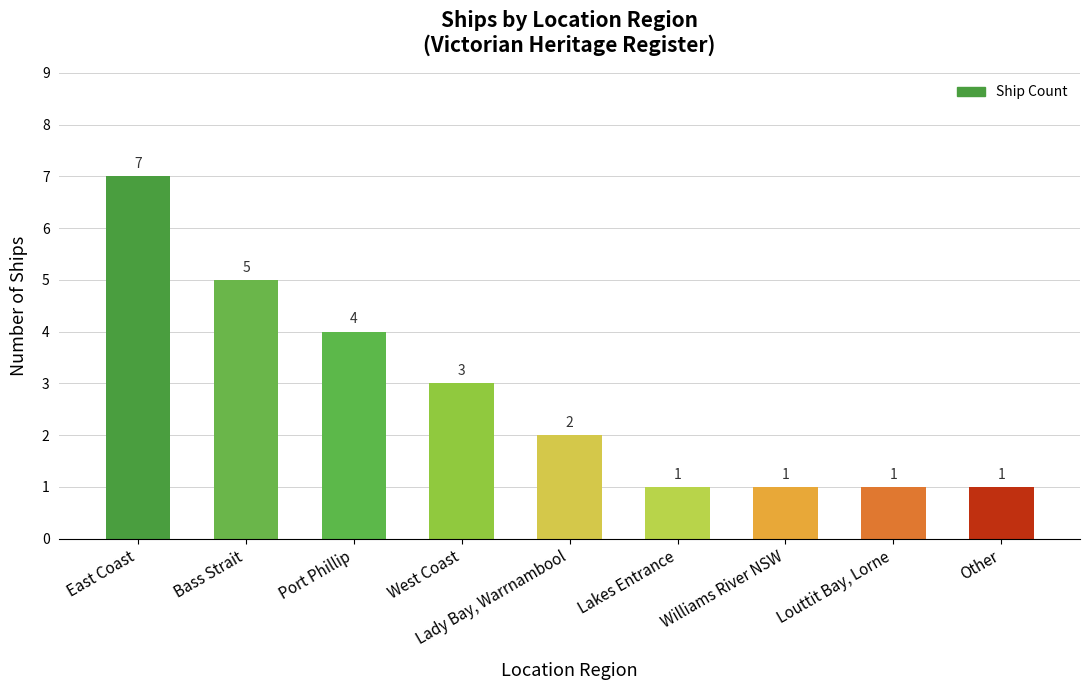

What is the difference between the maximum and minimum values?

6